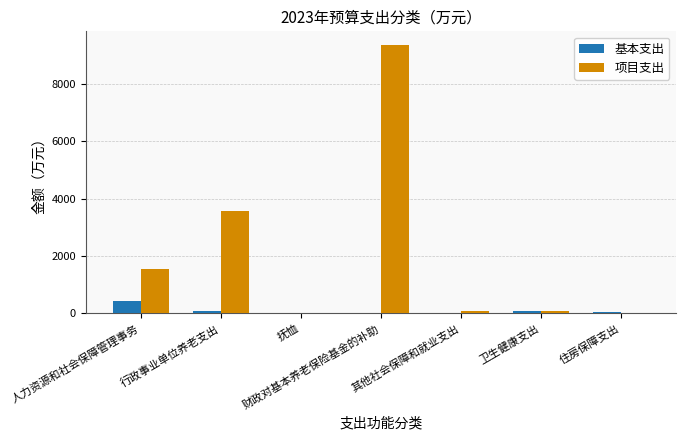

The value of 项目支出 at 住房保障支出 is -5527.1. True or false?

False